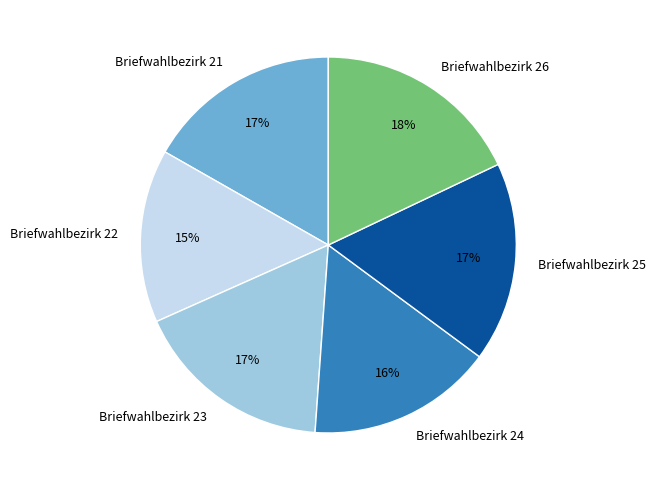

How many segments does this pie chart have?

6